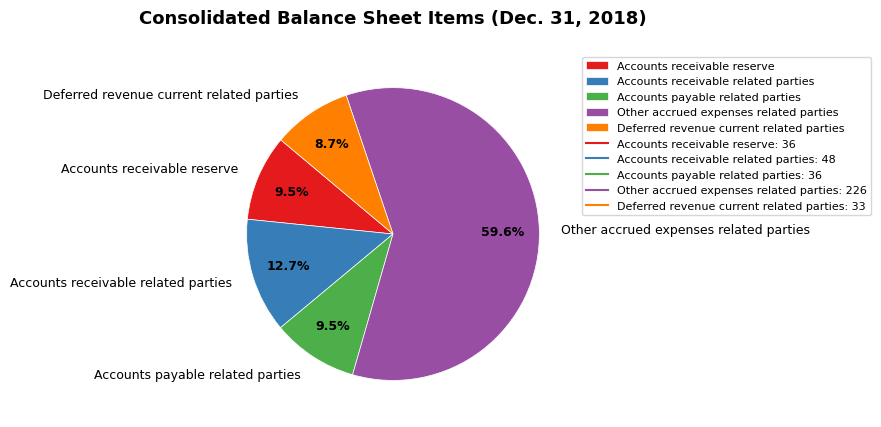

How many segments does this pie chart have?

5